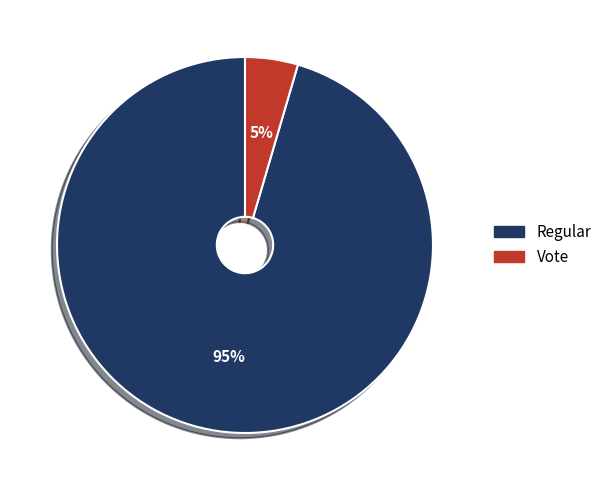

Is the sum of Vote and Regular greater than half?

Yes